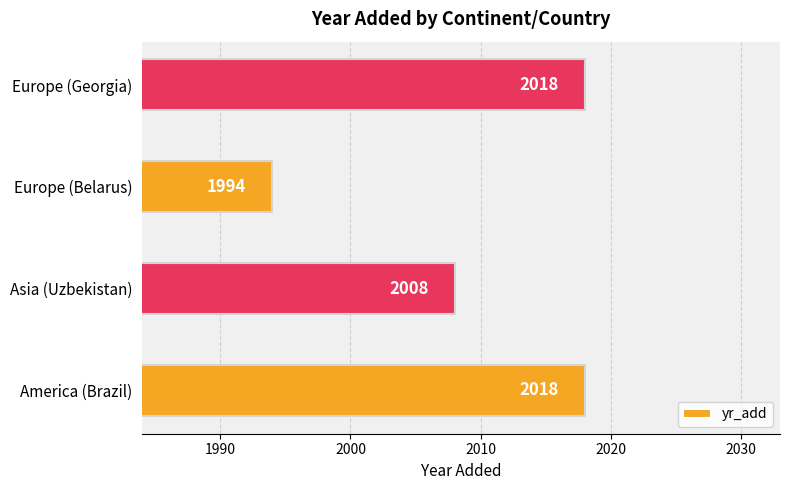

What is the sum of all values?

8038